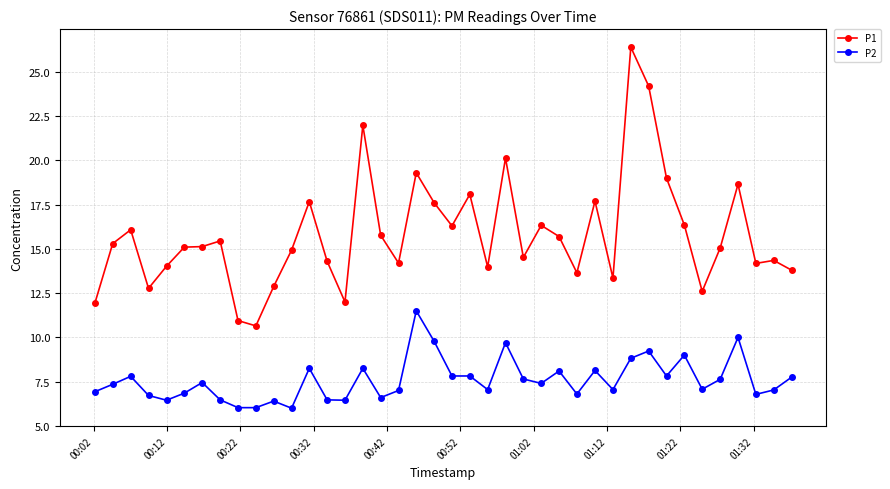

What is the value of the P2 point at the 21st from the left?

7.8